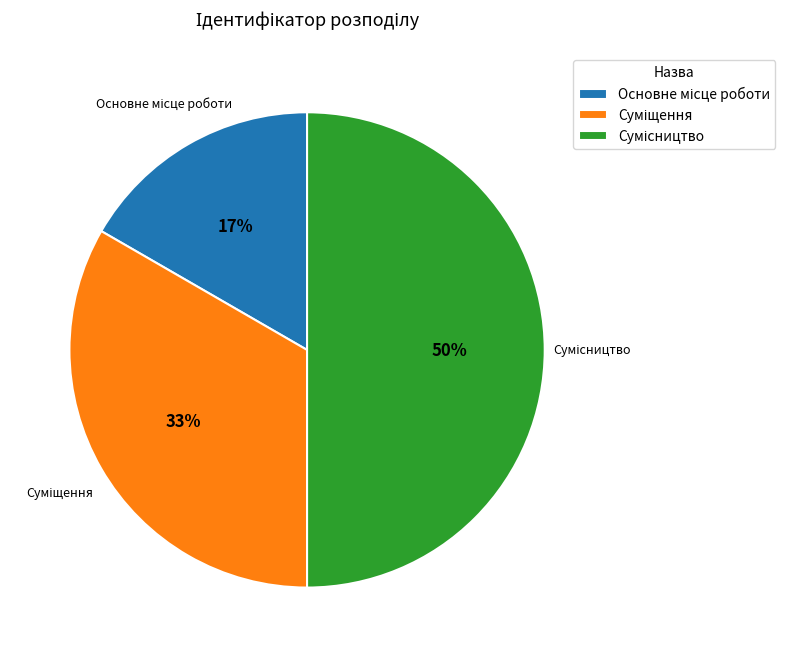

To the nearest percent, what is the difference between the largest and smallest slice percentages?

33%